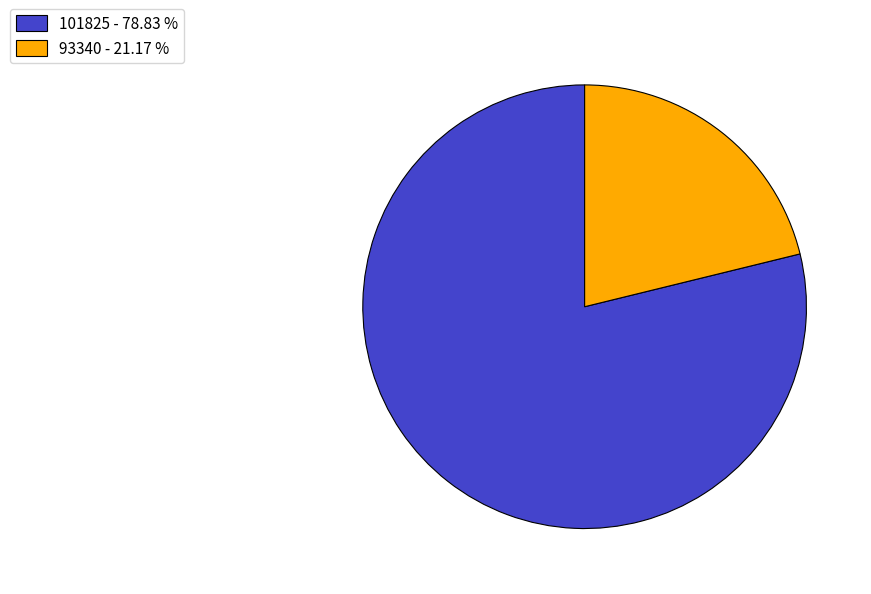

Is the sum of 93340 and 101825 greater than half?

Yes